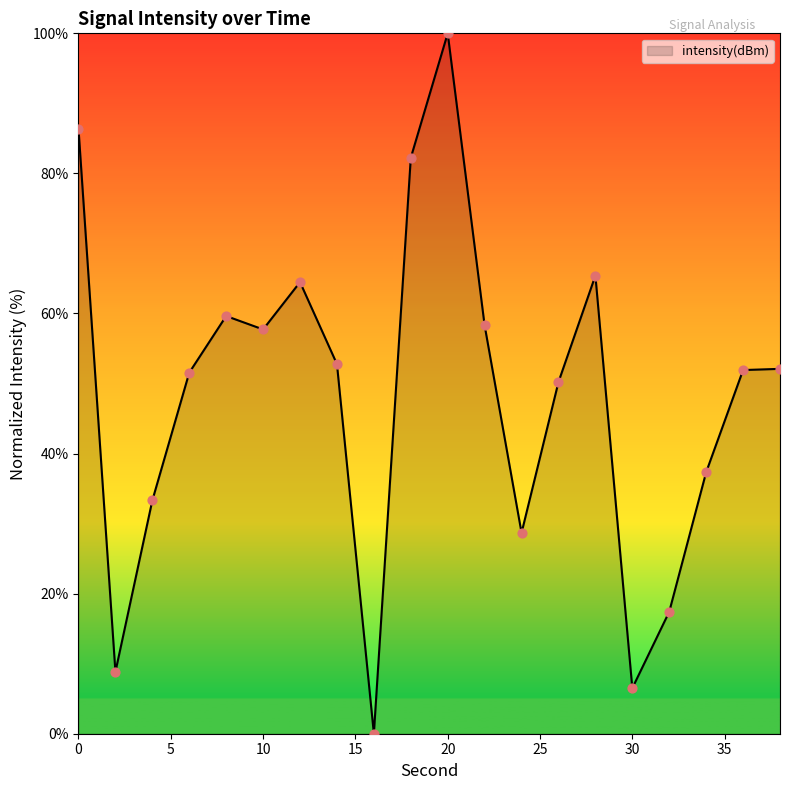

What is the maximum value shown in the chart?

100.0